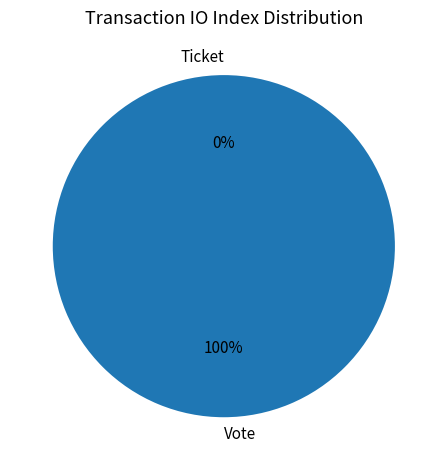

To the nearest percent, what is the difference between the largest and smallest slice percentages?

100%